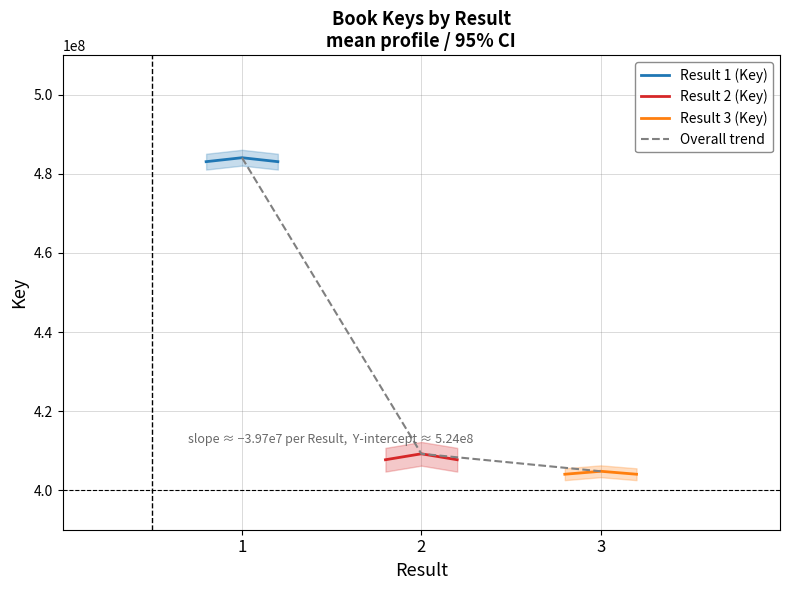

At how many categories does at least one series exceed 456748807?

3